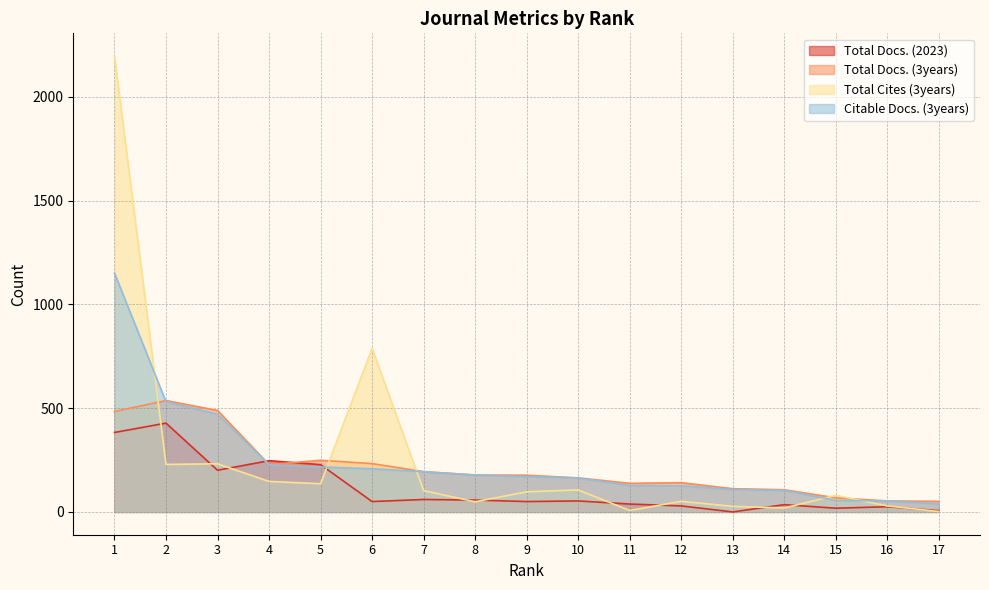

Rank the series by their maximum value, from lowest to highest.

Total Docs. (2023), Total Docs. (3years), Citable Docs. (3years), Total Cites (3years)